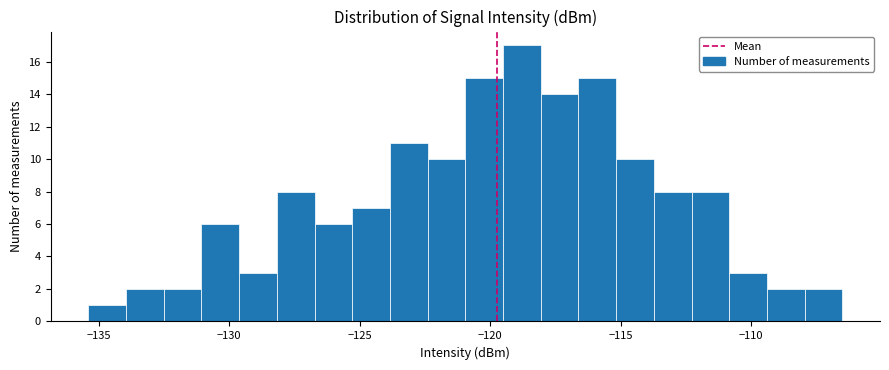

Read against the x-axis, roughly where is the centre of the tallest bar?

-119.0